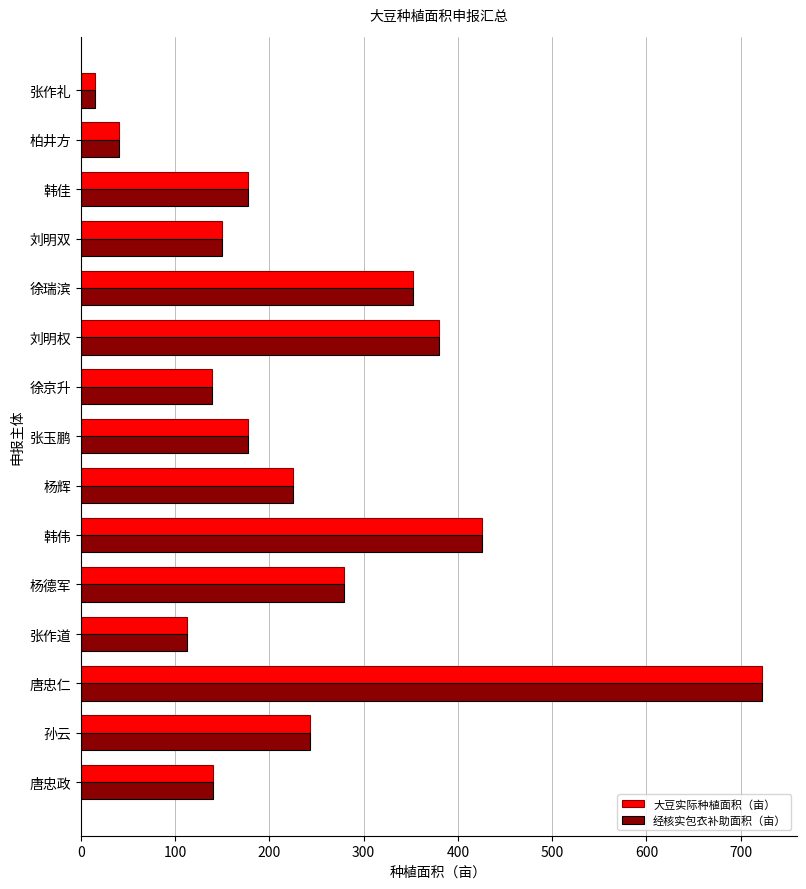

At which category does the chart reach its peak across all series?

唐忠仁